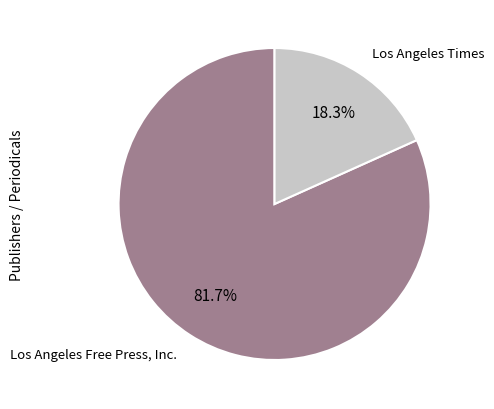

Is there a majority slice in this chart?

Yes